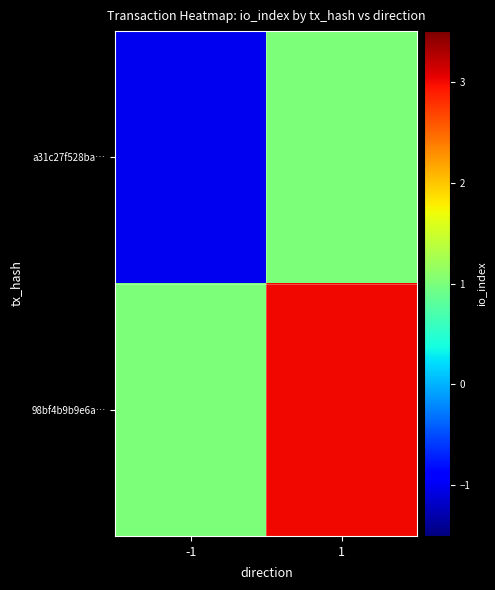

List the series in order of their peak value, highest first.

98bf4b9b9e6a…, a31c27f528ba…